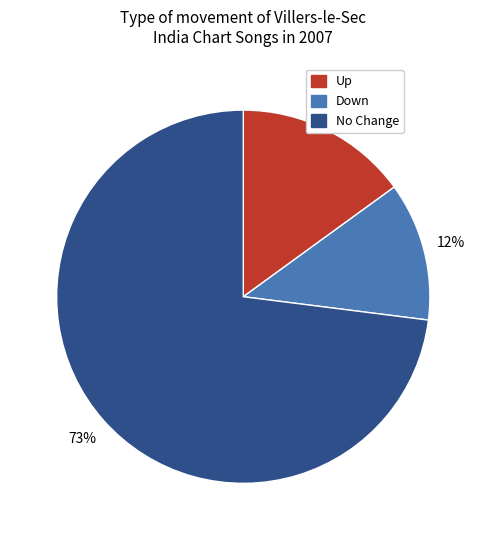

Is Up the majority of the pie?

No